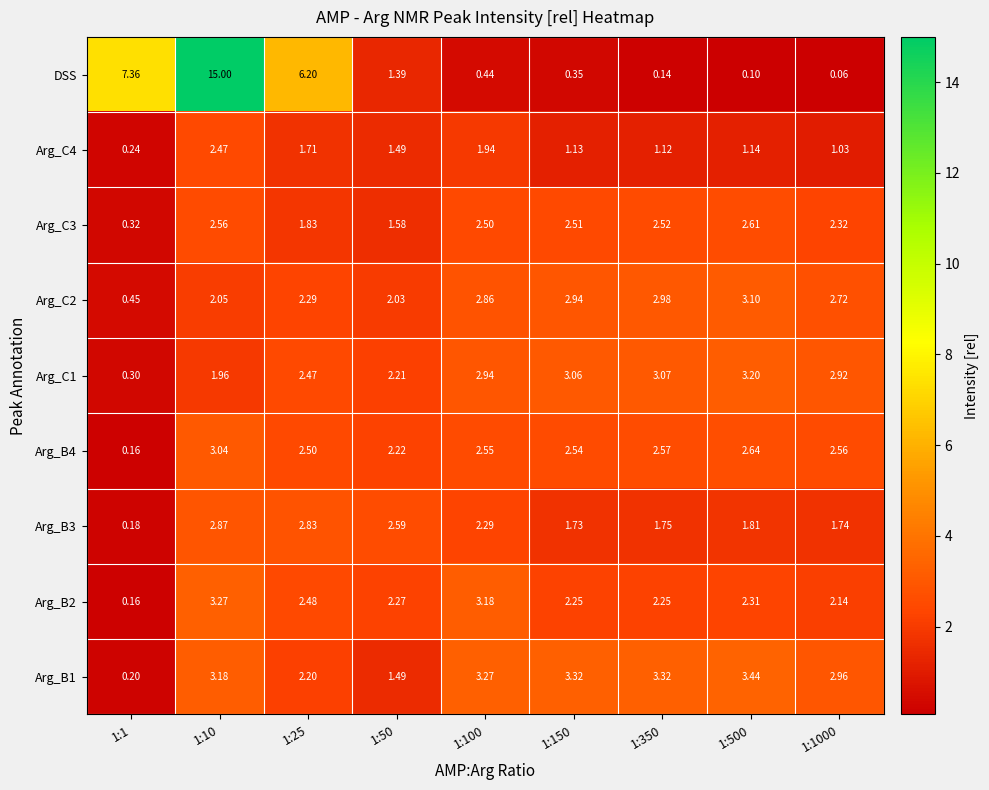

Which category has the highest value across all series?

1:10